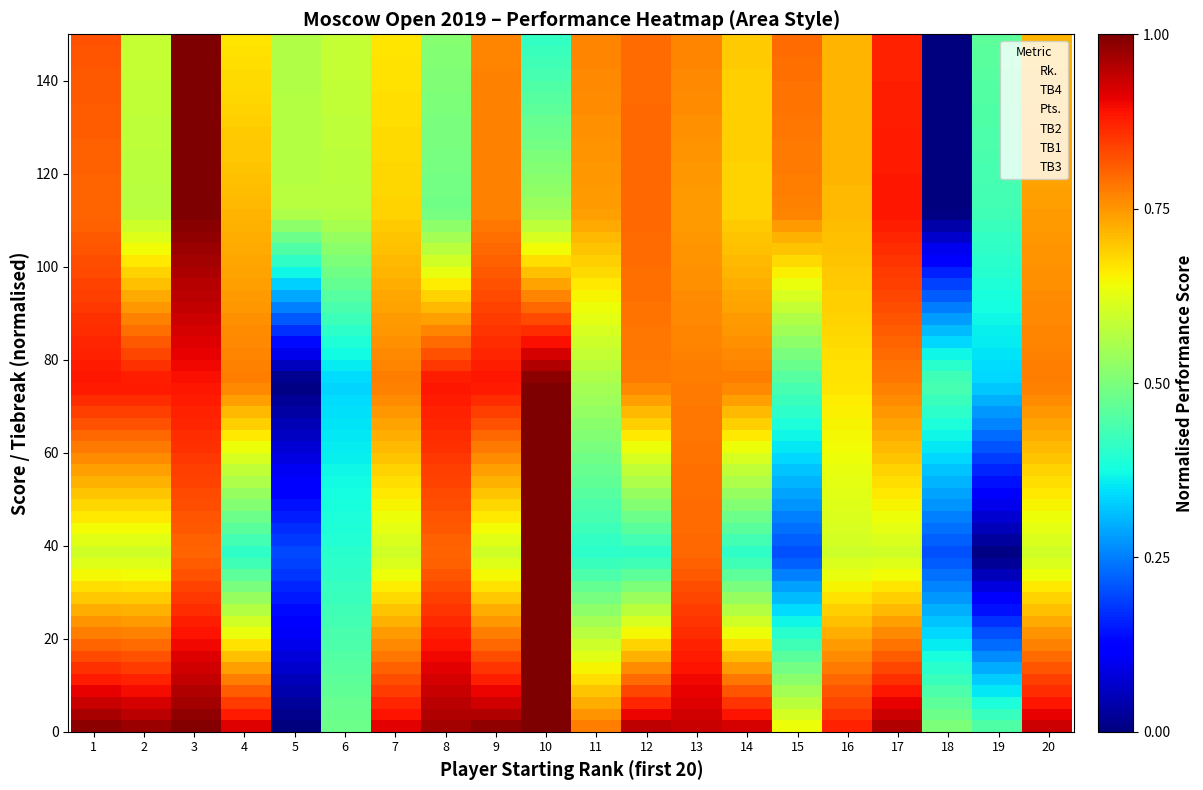

The TB1 series shows 0.7 at 4. True or false?

True